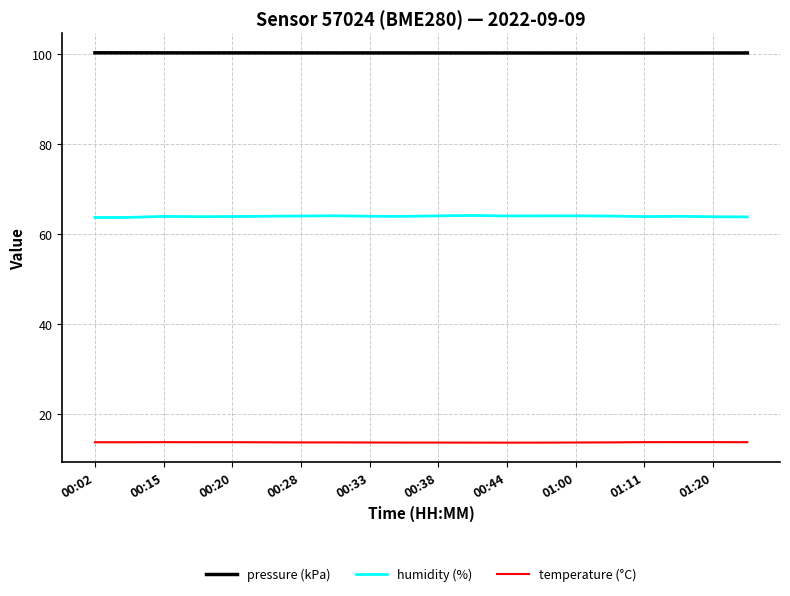

True or false: humidity (%) and temperature (°C) intersect in this chart.

False